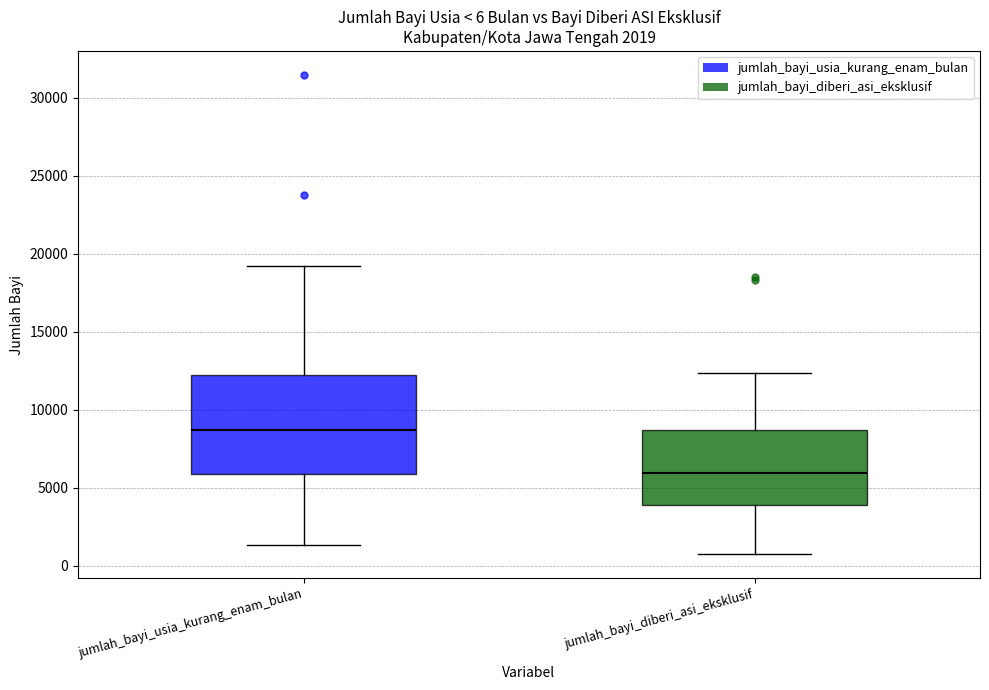

Which box is the tallest, from its lower edge to its upper edge?

jumlah_bayi_usia_kurang_enam_bulan